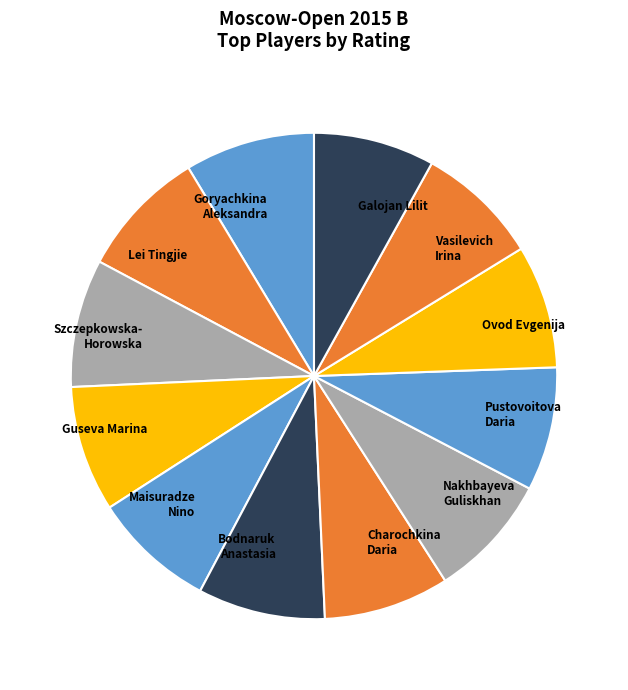

Count the number of slices in the pie.

12